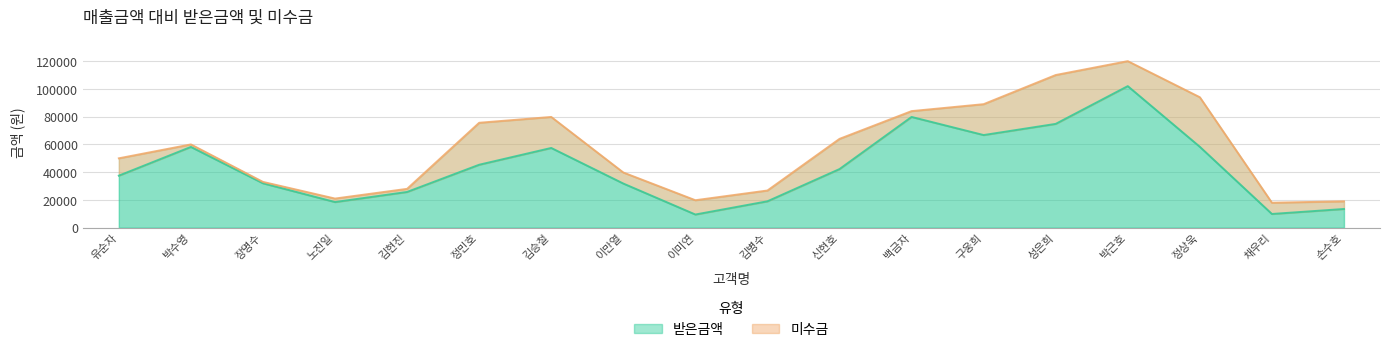

Where is the first local maximum?

박수영